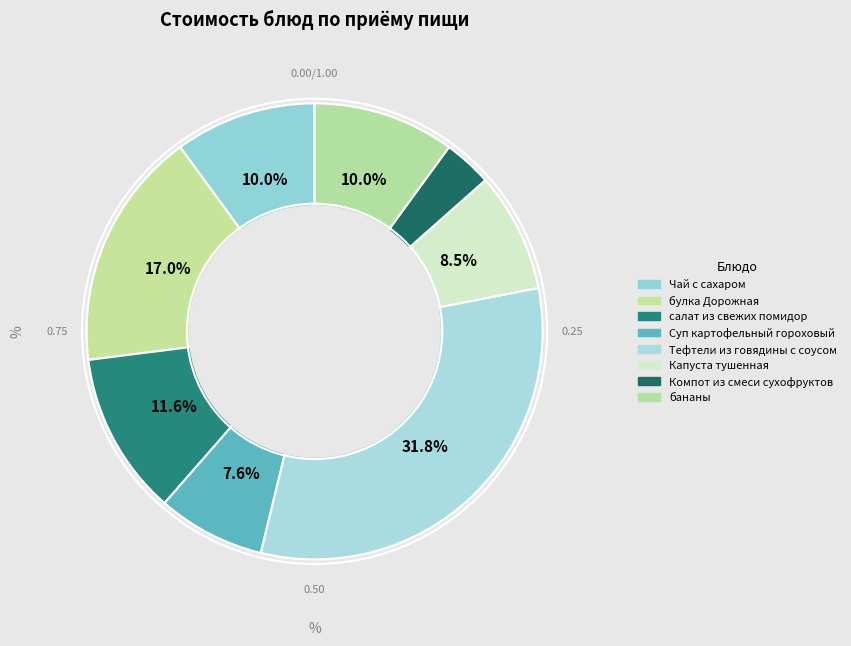

Count the number of slices in the pie.

8